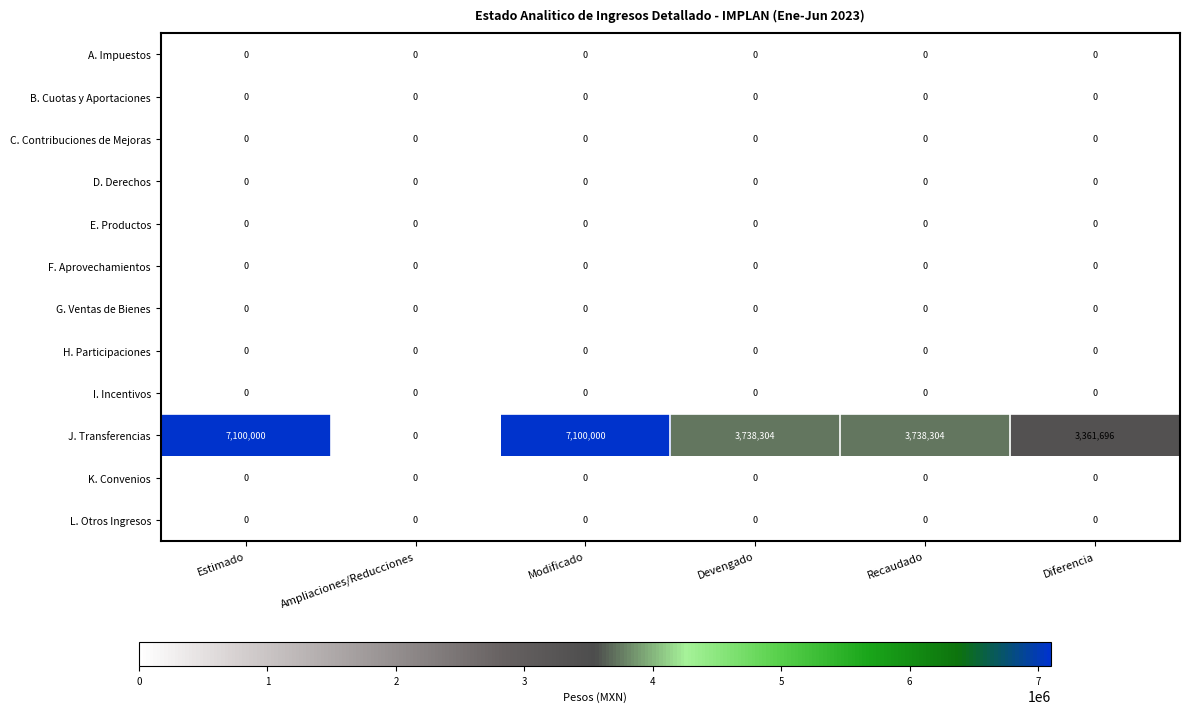

Which series has the largest range (max minus min)?

J. Transferencias